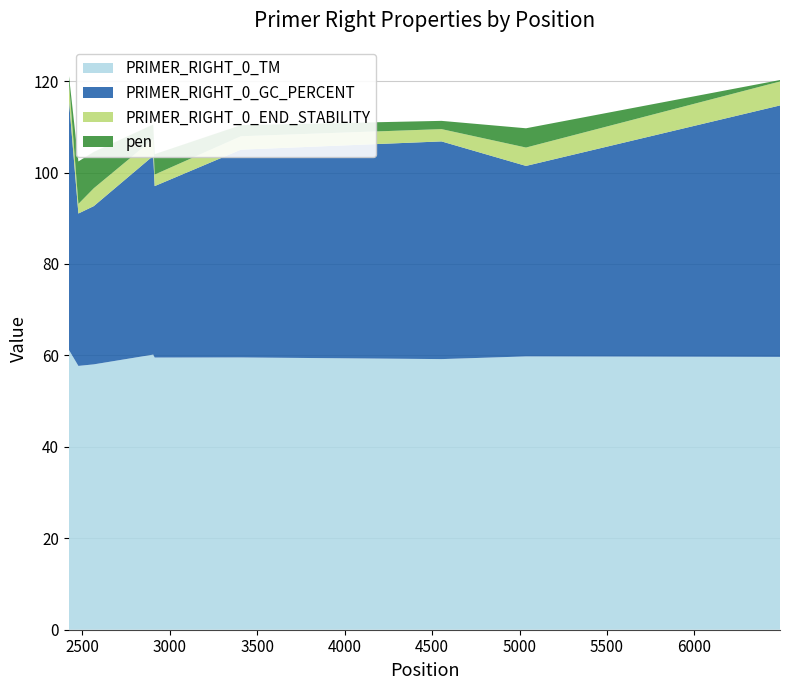

Reading left to right, what are all the values shown in this chart?

PRIMER_RIGHT_0_TM: 61.3	57.7	58.0	60.2	59.5	59.6	59.2	59.8	59.7
PRIMER_RIGHT_0_GC_PERCENT: 55.0	33.3	34.6	43.5	37.5	45.5	47.6	41.7	55.0
PRIMER_RIGHT_0_END_STABILITY: 4.0	2.1	3.9	3.7	2.5	2.9	2.7	4.0	5.2
pen: 1.3	9.3	8.0	3.2	4.5	2.4	1.8	4.2	0.3